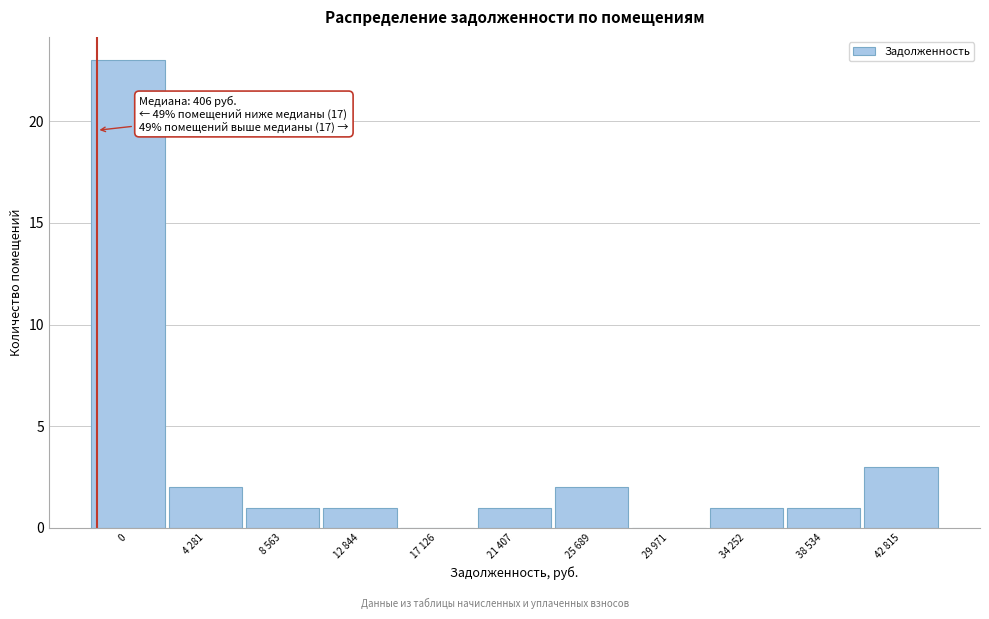

Reading left to right, list all the values displayed in this chart.

0=23	4 281=2	8 563=1	12 844=1	17 126=0	21 407=1	25 689=2	29 971=0	34 252=1	38 534=1	42 815=3